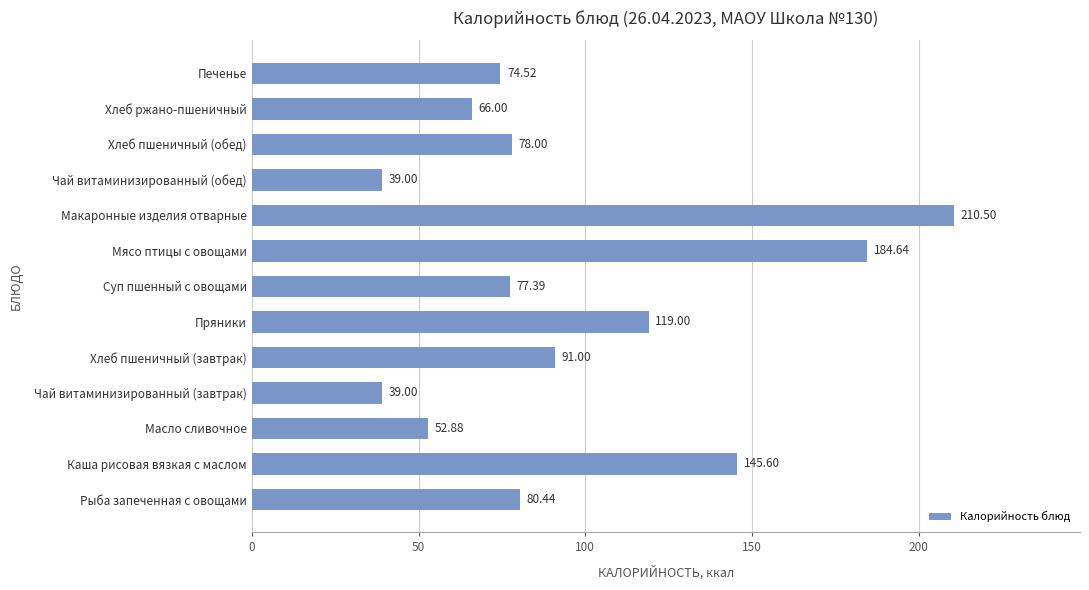

How many series are shown in this chart?

1